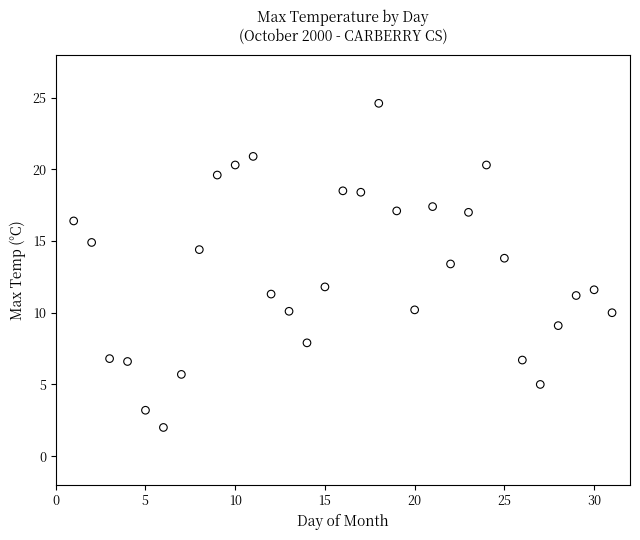

What is the range of Y values (max minus min)?

22.6